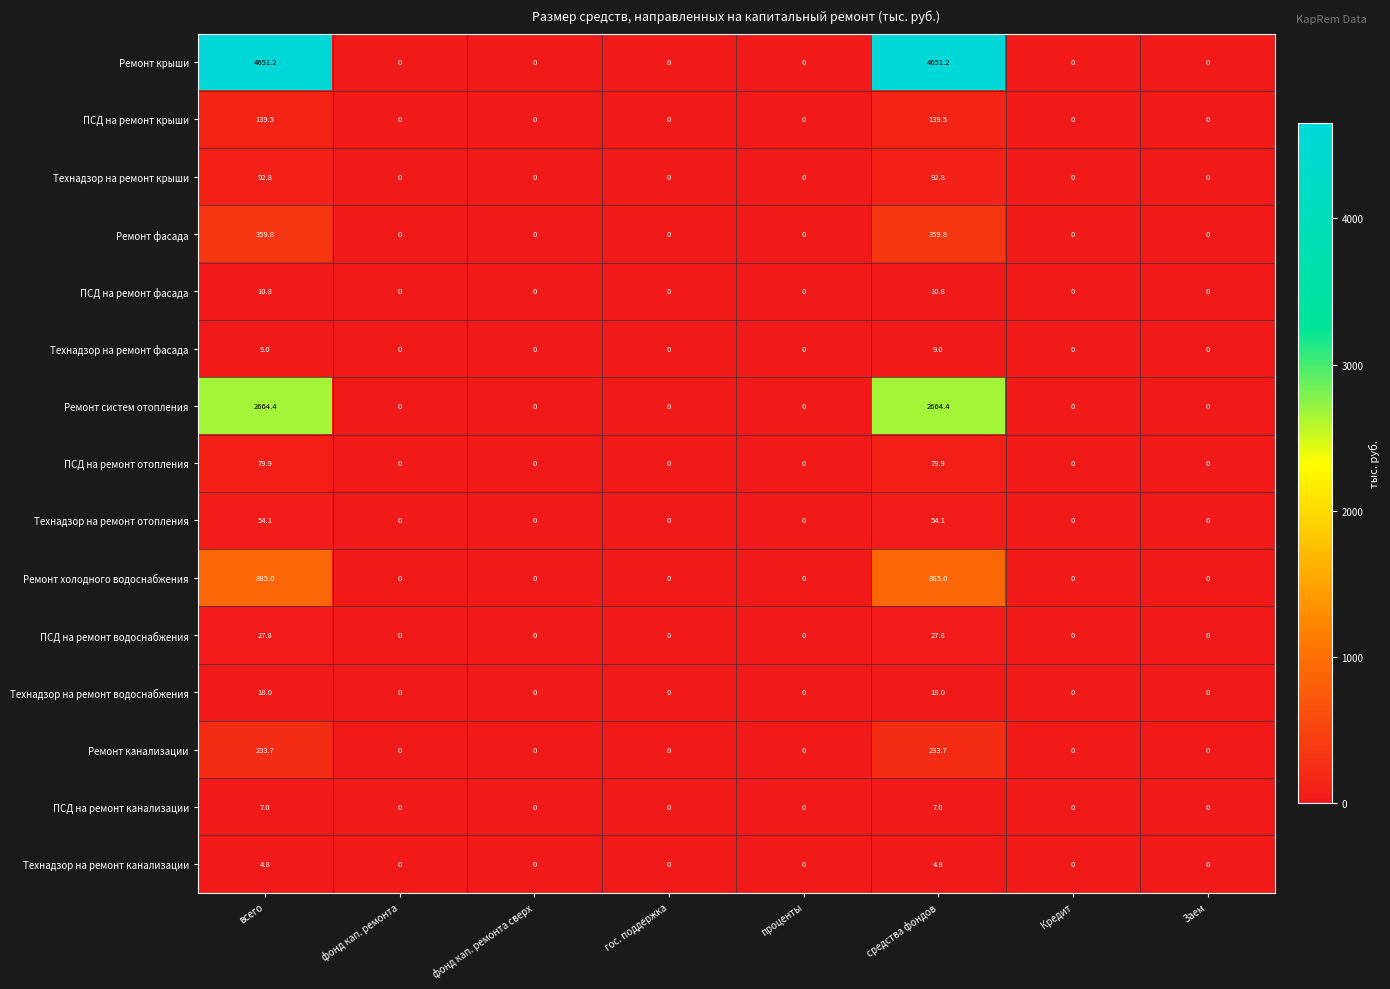

Is it true that Технадзор на ремонт канализации equals 3.0 at Заем?

False